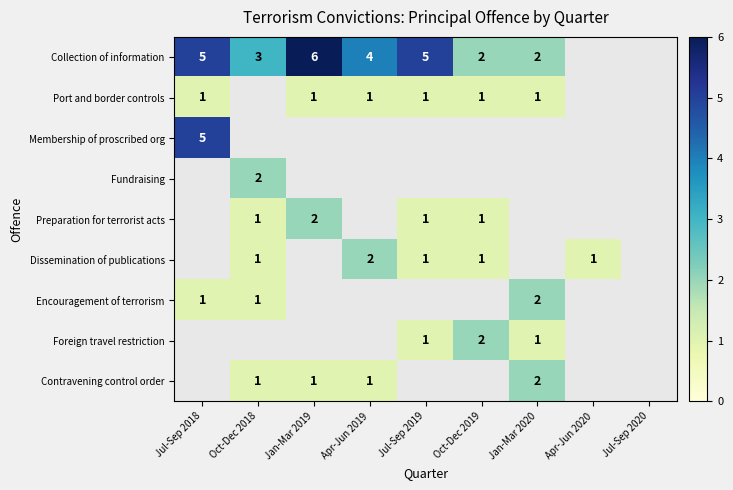

Is it true that Encouragement of terrorism equals 0 at Oct-Dec 2018?

False